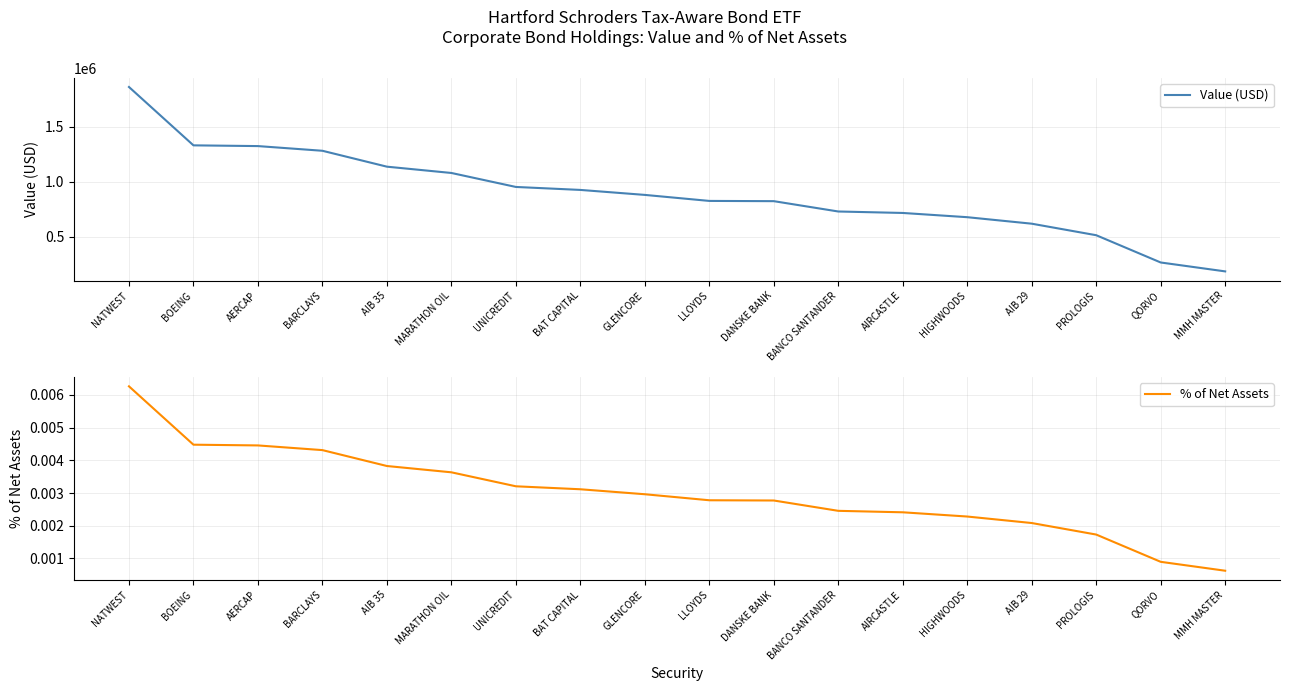

Reading left to right, transcribe all the data shown in this chart.

Value (USD): NATWEST=1862779.5	BOEING=1331842.6	AERCAP=1325126.9	BARCLAYS=1282513.6	AIB 35=1137891.4	MARATHON OIL=1080541.5	UNICREDIT=953379.2	BAT CAPITAL=926316.3	GLENCORE=881025.8	LLOYDS=826304.3	DANSKE BANK=824084.0	BANCO SANTANDER=730111.7	AIRCASTLE=716773.7	HIGHWOODS=678245.5	AIB 29=619130.9	PROLOGIS=514247.4	QORVO=266208.4	MMH MASTER=185199.8
% of Net Assets: NATWEST=0.0	BOEING=0.0	AERCAP=0.0	BARCLAYS=0.0	AIB 35=0.0	MARATHON OIL=0.0	UNICREDIT=0.0	BAT CAPITAL=0.0	GLENCORE=0.0	LLOYDS=0.0	DANSKE BANK=0.0	BANCO SANTANDER=0.0	AIRCASTLE=0.0	HIGHWOODS=0.0	AIB 29=0.0	PROLOGIS=0.0	QORVO=0.0	MMH MASTER=0.0